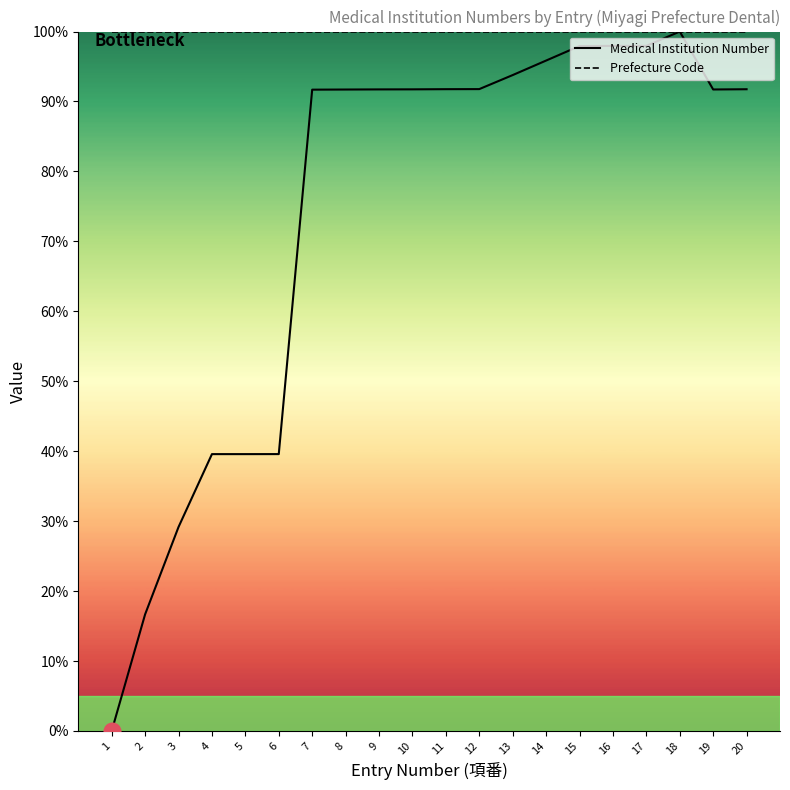

At which category is the sum across all series the highest?

18